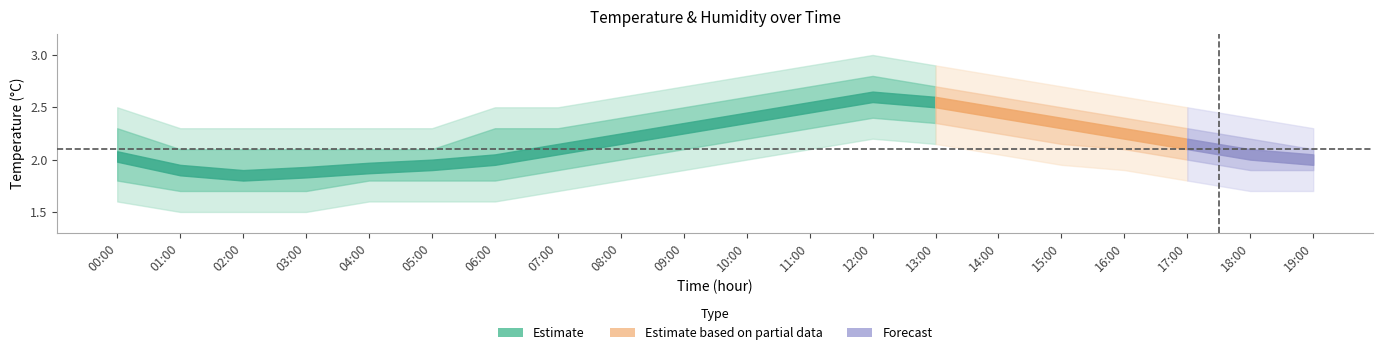

Where is temp_lower1 nearest to the value 2?

08:00